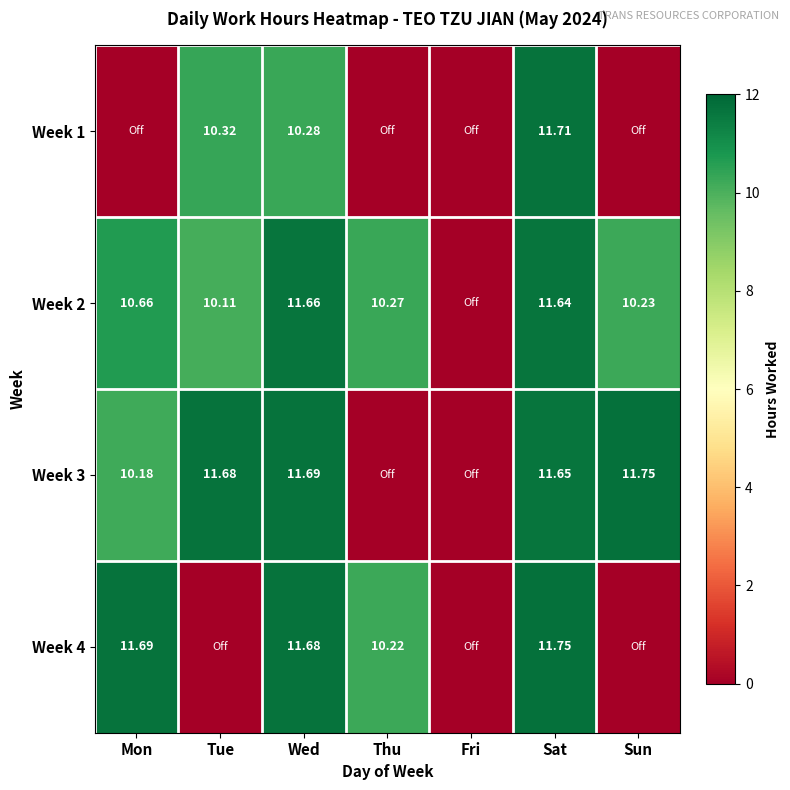

Rank the series at Mon from highest to lowest value.

Week 4, Week 2, Week 3, Week 1